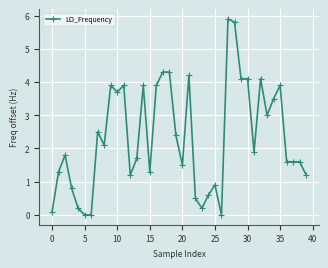

What is the value of the 19th point from the left?

4.3